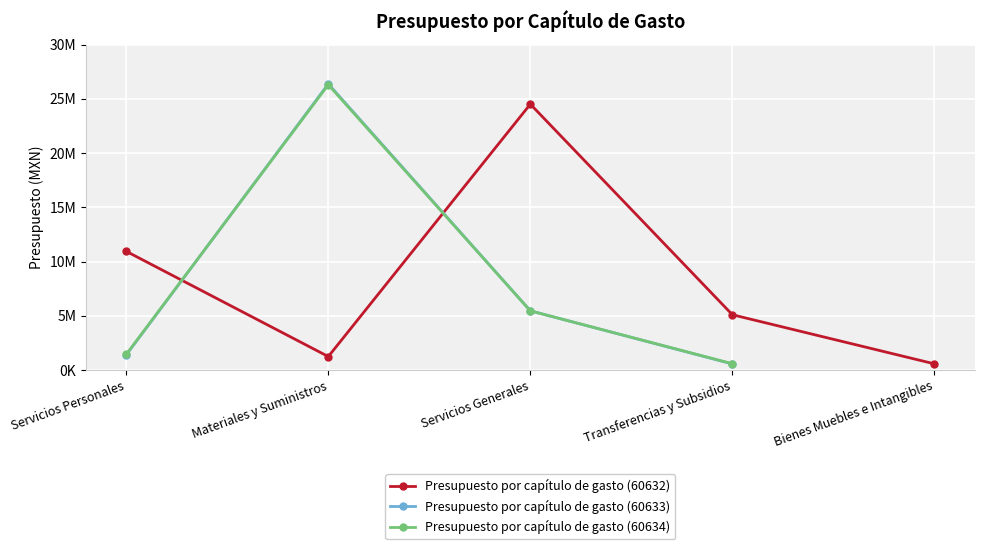

How many positive values does the Presupuesto por capítulo de gasto (60633) series have?

4